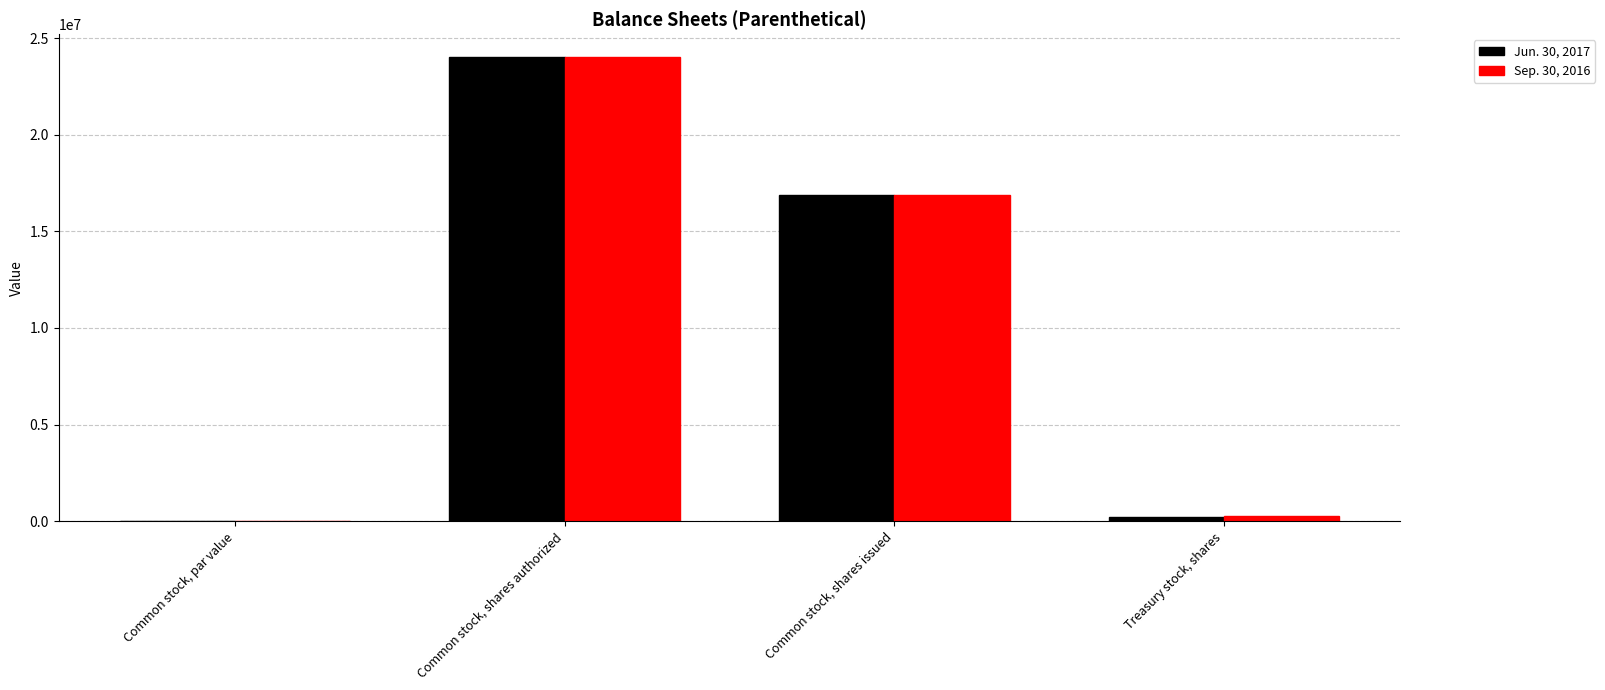

Are the bars horizontal?

No